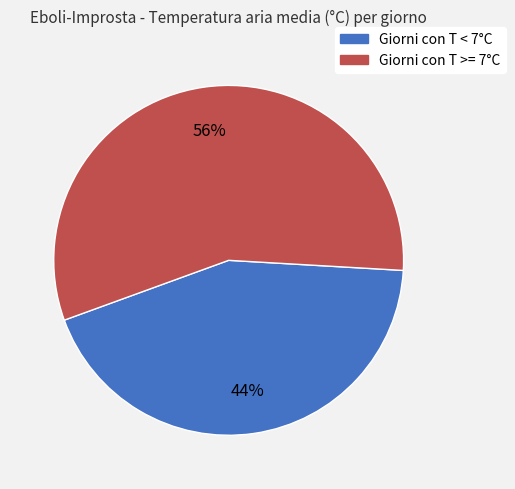

How many slices are in this pie chart?

2